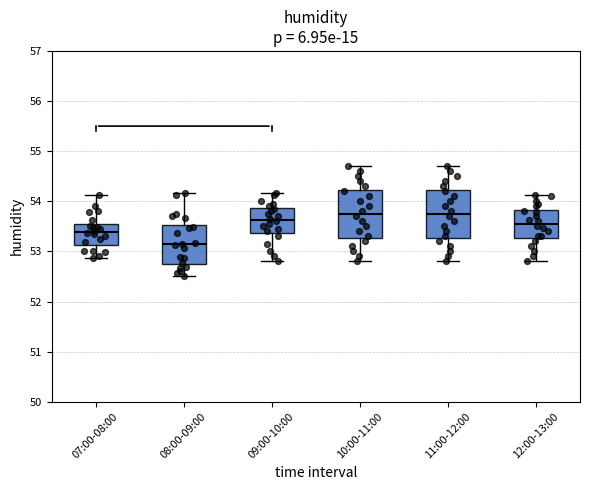

Reading left to right, read every box against the y-axis: the position of its median line, the range the box covers, and the ends of its whiskers. The values are not printed on the chart, so give them approximately, as read against the axis.

07:00-08:00: median 53.4, box 53.1 to 53.5, whiskers 52.9 to 54.1
08:00-09:00: median 53.1, box 52.7 to 53.5, whiskers 52.5 to 54.2
09:00-10:00: median 53.6, box 53.4 to 53.9, whiskers 52.8 to 54.2
10:00-11:00: median 53.8, box 53.3 to 54.2, whiskers 52.8 to 54.7
11:00-12:00: median 53.8, box 53.3 to 54.2, whiskers 52.8 to 54.7
12:00-13:00: median 53.6, box 53.3 to 53.8, whiskers 52.8 to 54.1